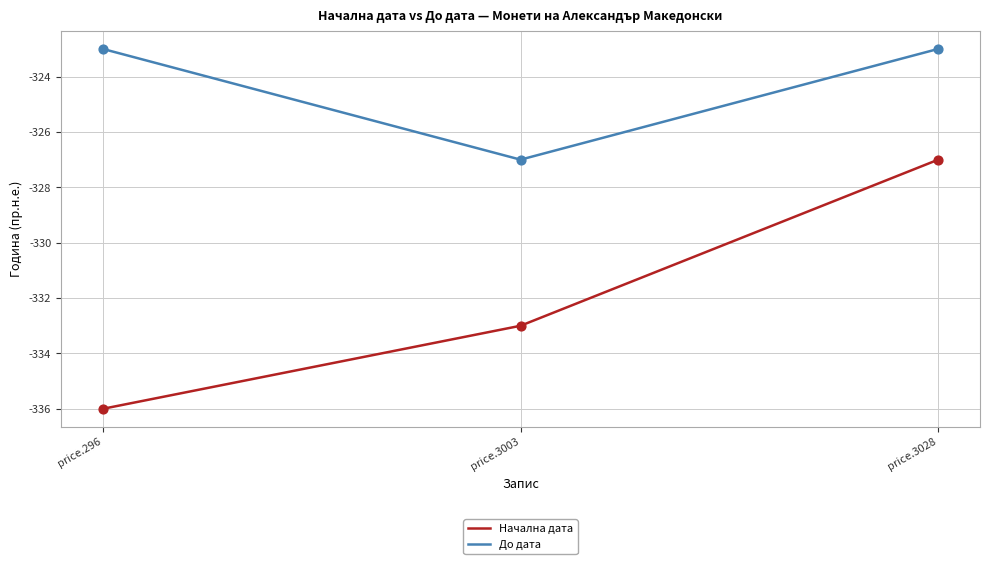

At how many categories does at least one series exceed -324?

2